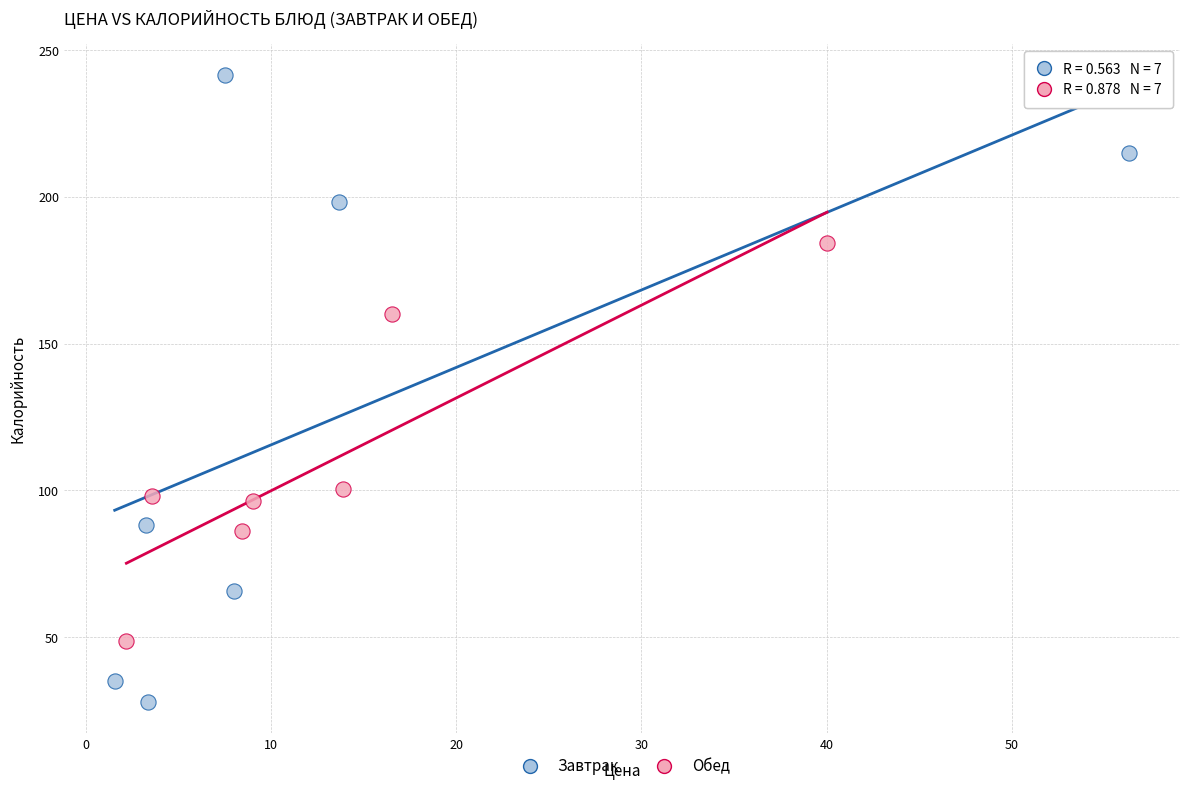

What are all the series names shown in the legend?

Завтрак, Обед